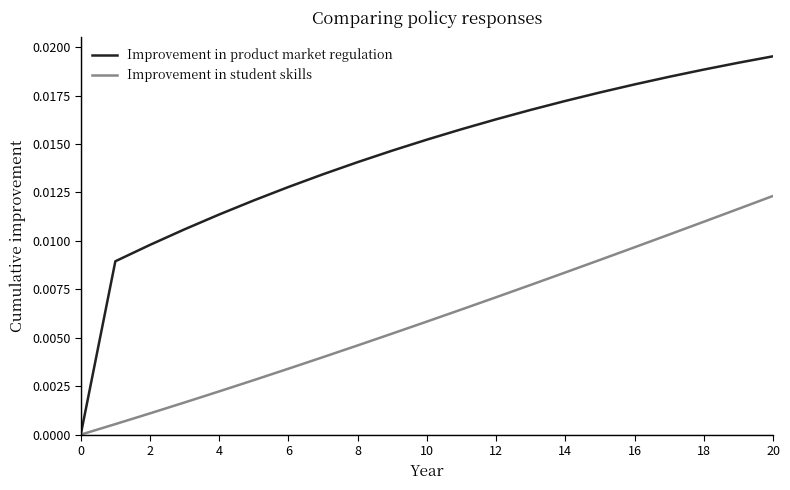

Which series has the widest spread of values?

Improvement in product market regulation